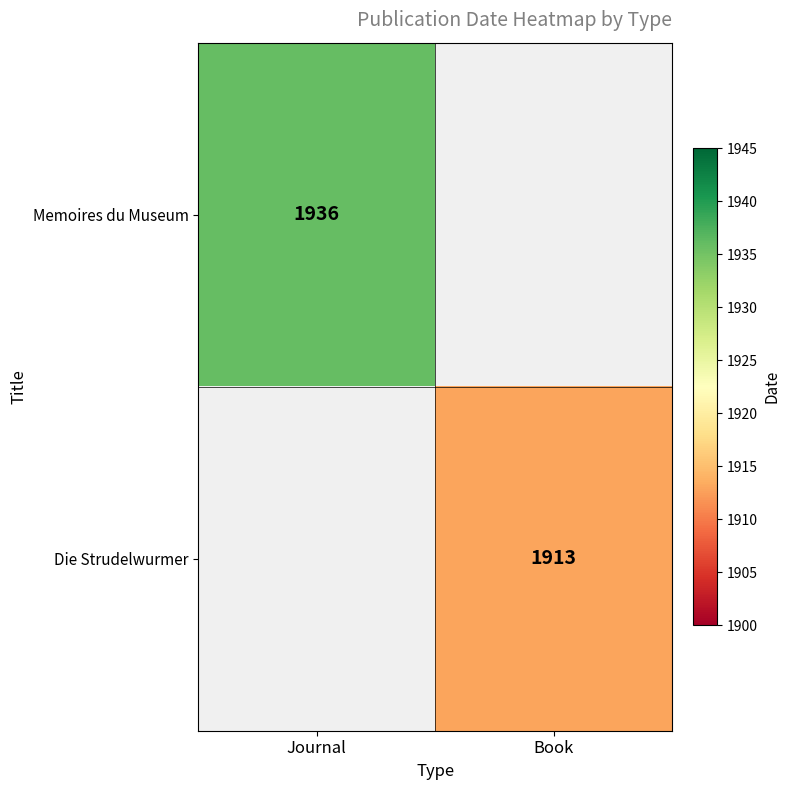

At how many categories does at least one series exceed 1926?

1